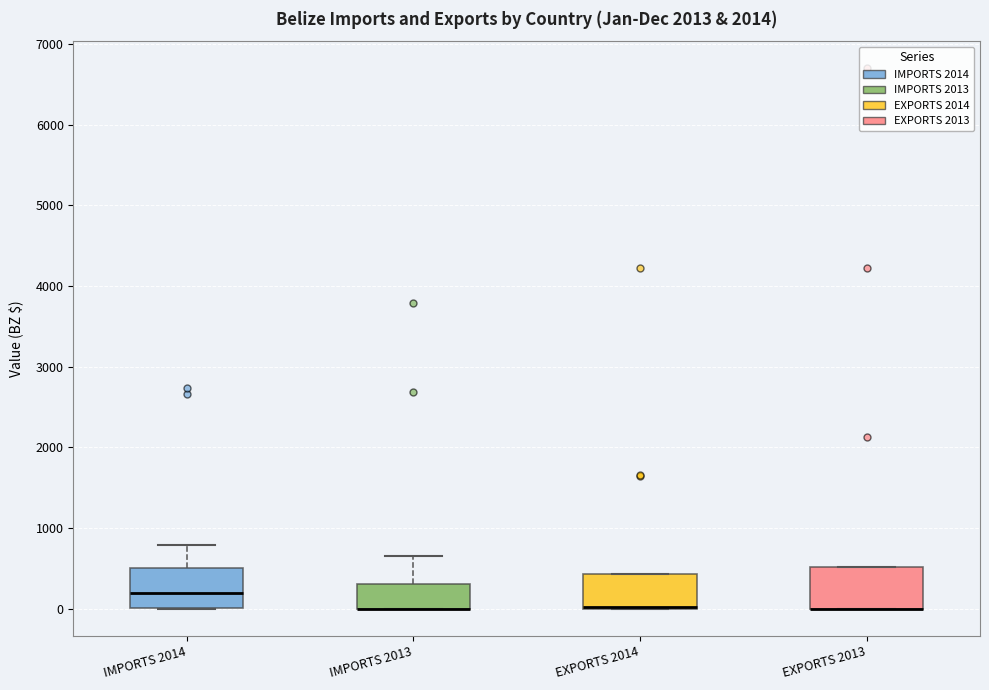

Where does the median line of the box for IMPORTS 2014 sit on the y-axis? The values are not printed on the chart, so give them approximately, as read against the axis.

200